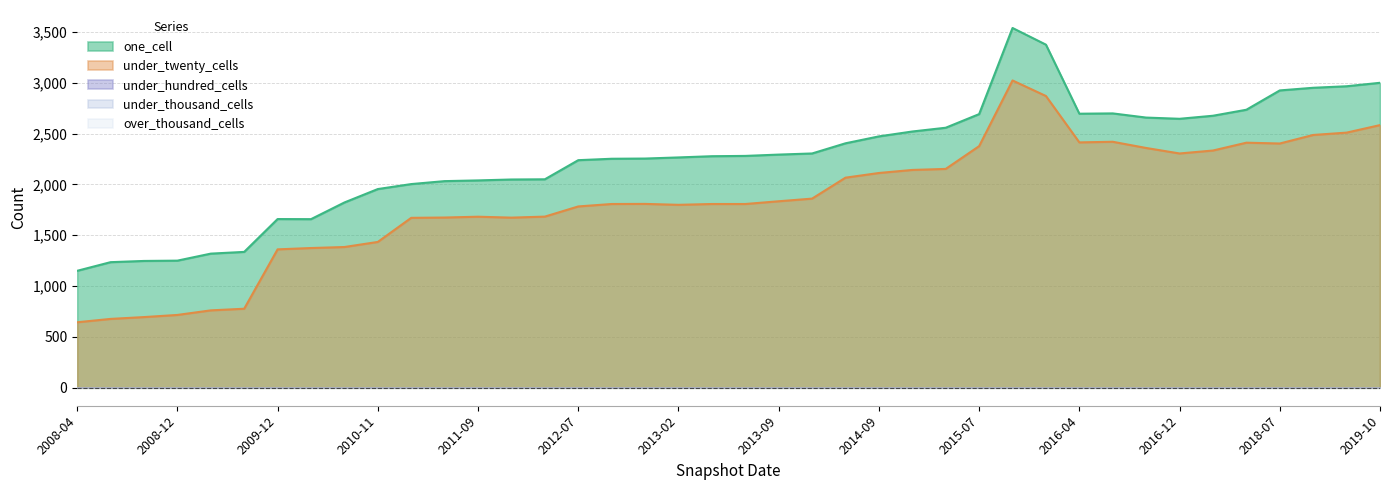

What is the difference between the one_cell values at 2012-12-11 and 2016-07-04?

444